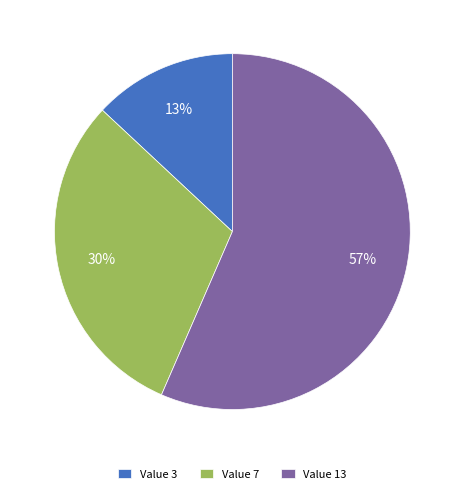

Do Value 3 and Value 7 together represent more than half of the pie?

No